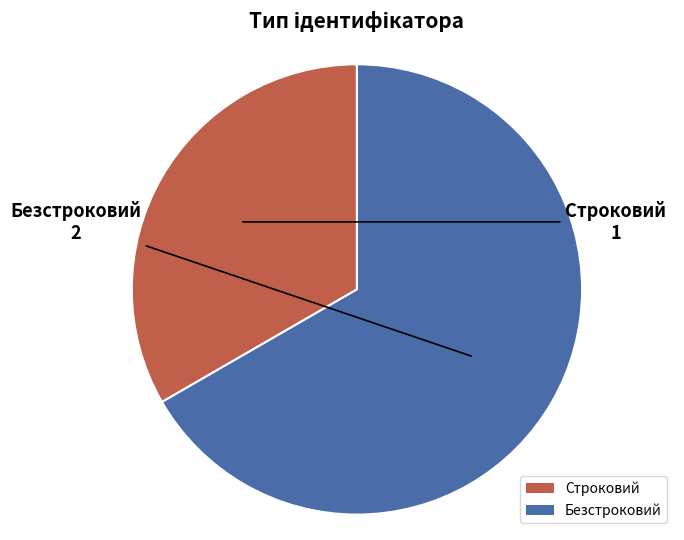

Do Строковий and Безстроковий together represent more than half of the pie?

Yes